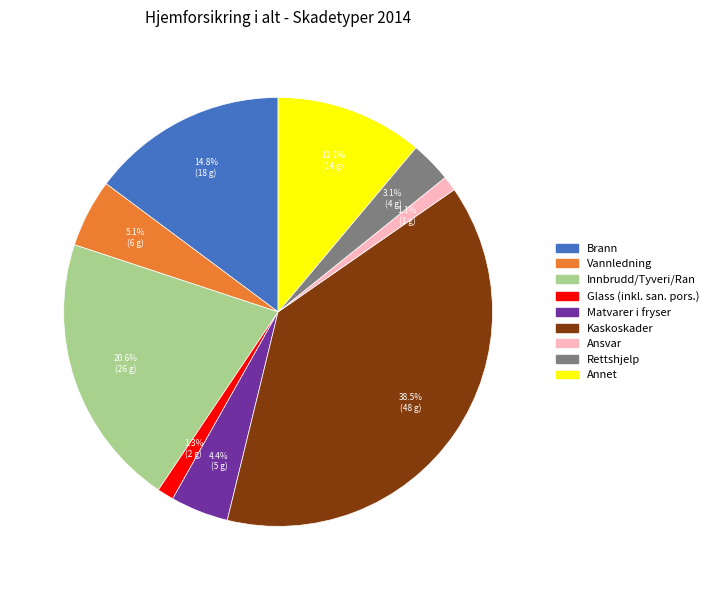

What is the ratio of the value at Kaskoskader to the value at Brann?

2.6